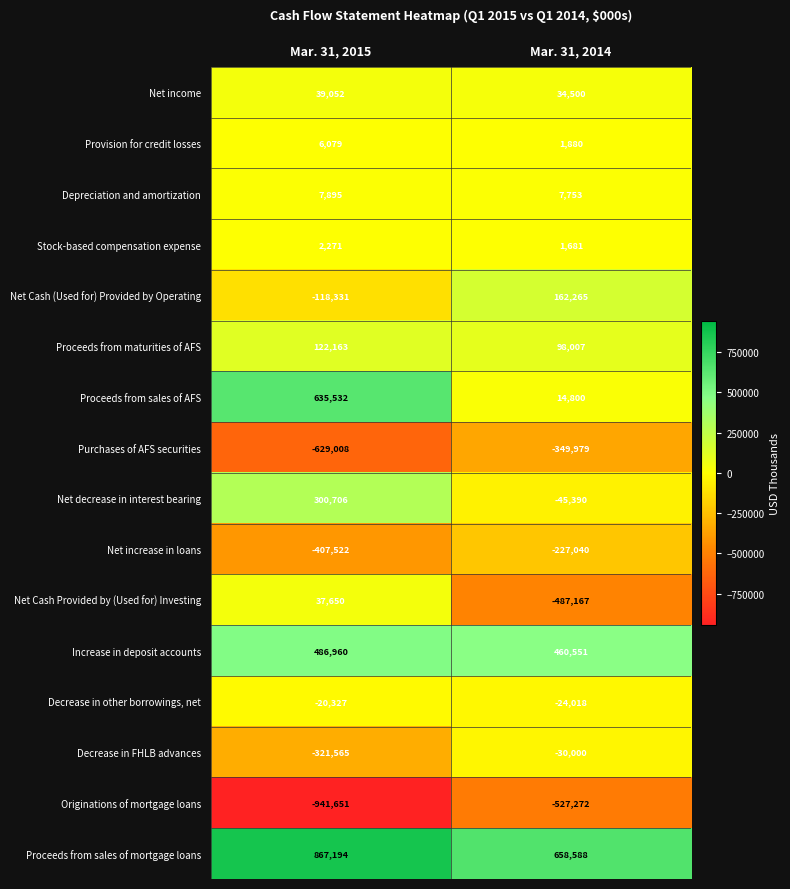

What is the sum of the Stock-based compensation expense values at Mar. 31, 2015 and Mar. 31, 2014?

3952